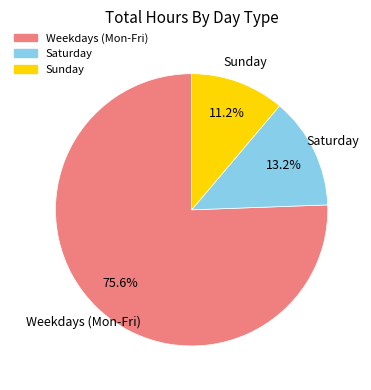

Which category accounts for the majority?

Weekdays (Mon-Fri)